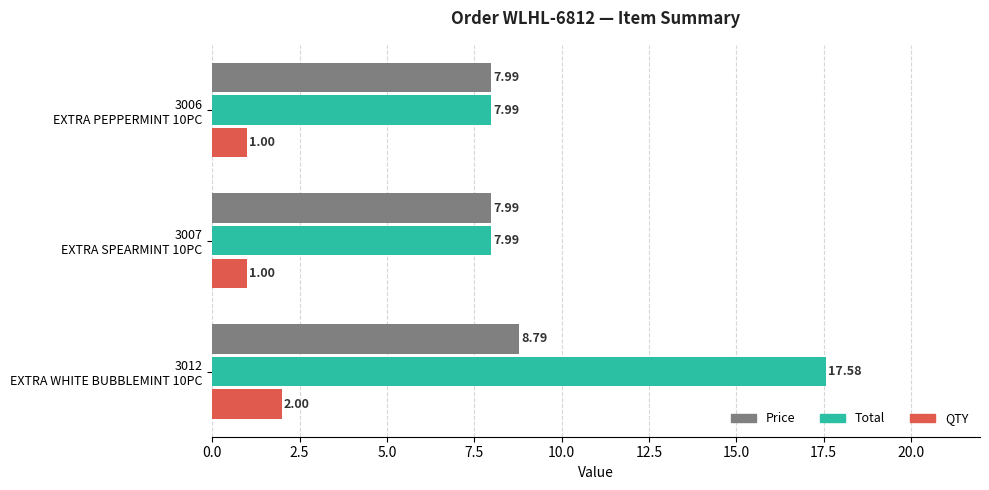

Rank the series by their average value, from lowest to highest.

QTY, Price, Total